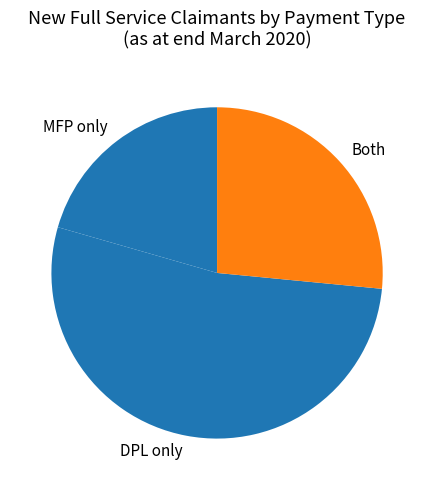

True or false: MFP only accounts for 29% of the total.

False